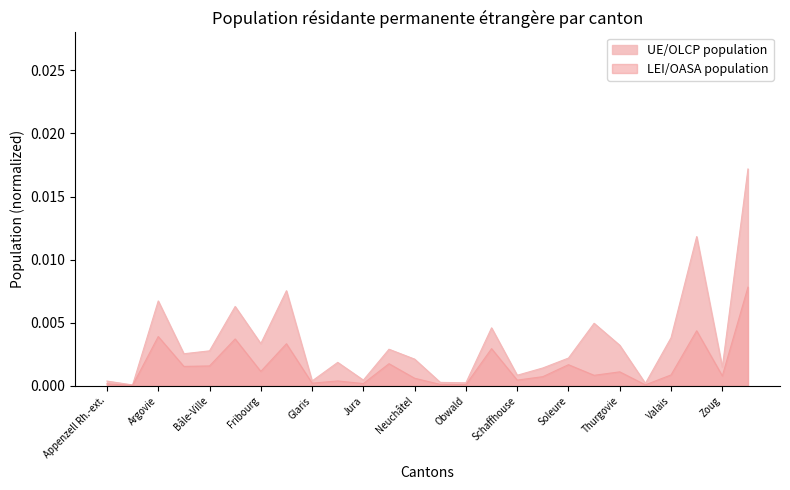

Which series has the largest total across all categories?

UE/OLCP population